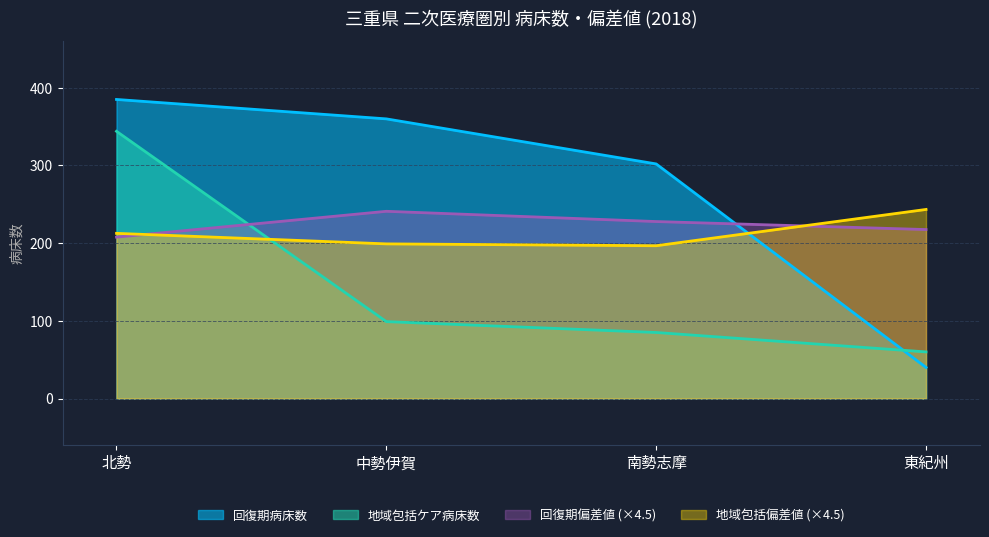

True or false: 地域包括ケア病床数 has a value of 99.0 at 中勢伊賀.

True